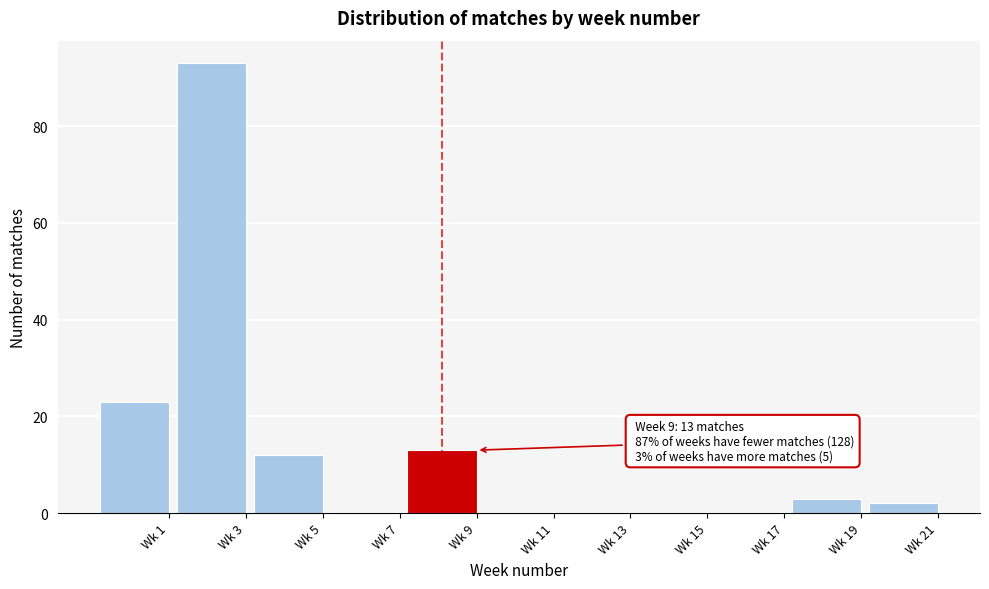

Reading left to right, list all the values displayed in this chart.

Wk 1=23	Wk 3=93	Wk 5=12	Wk 7=0	Wk 9=13	Wk 11=0	Wk 13=0	Wk 15=0	Wk 17=0	Wk 19=3	Wk 21=2